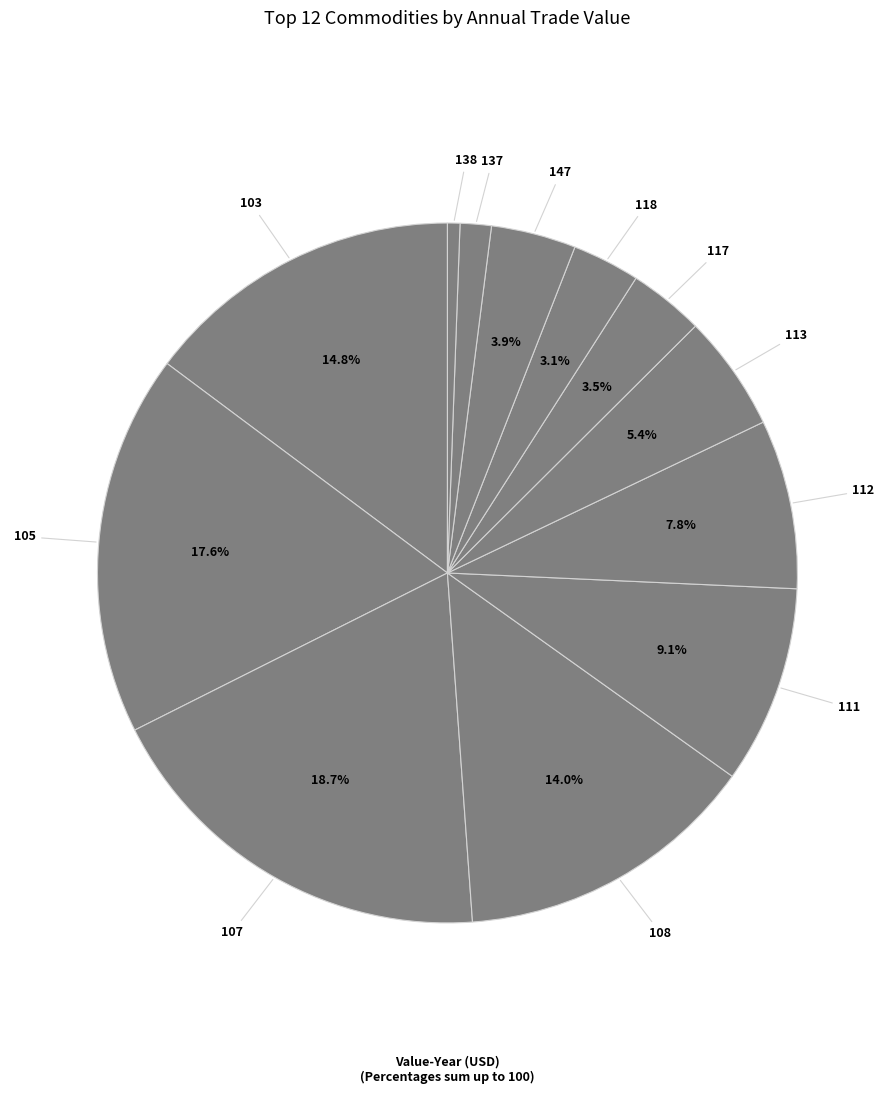

How many segments does this pie chart have?

12